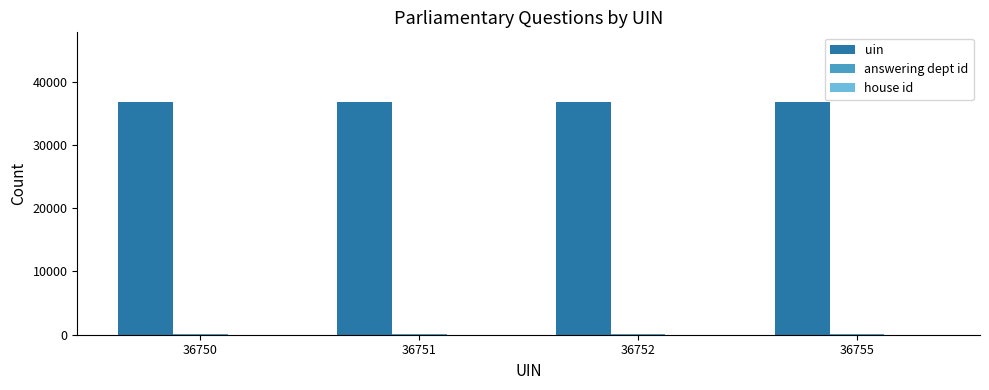

Are the bars horizontal?

No